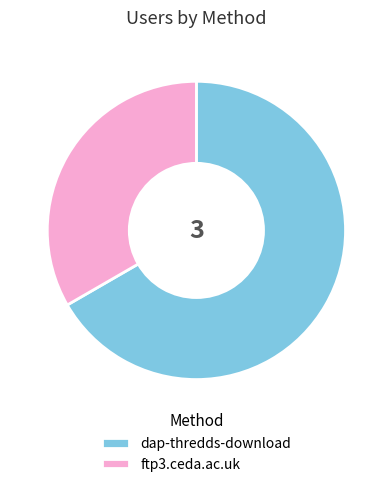

How many segments does this pie chart have?

2